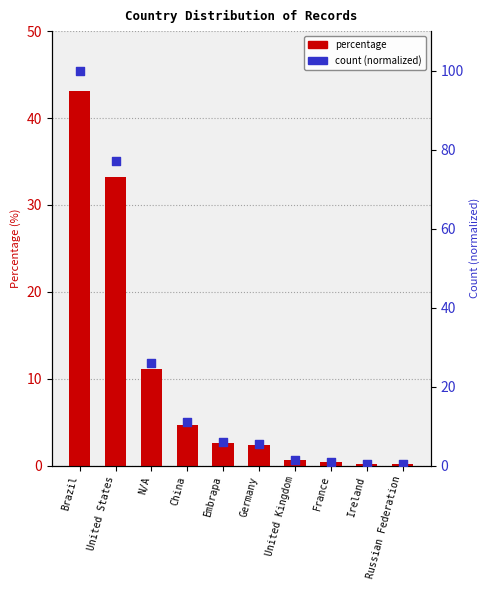

Which series reaches the minimum Y coordinate?

percentage